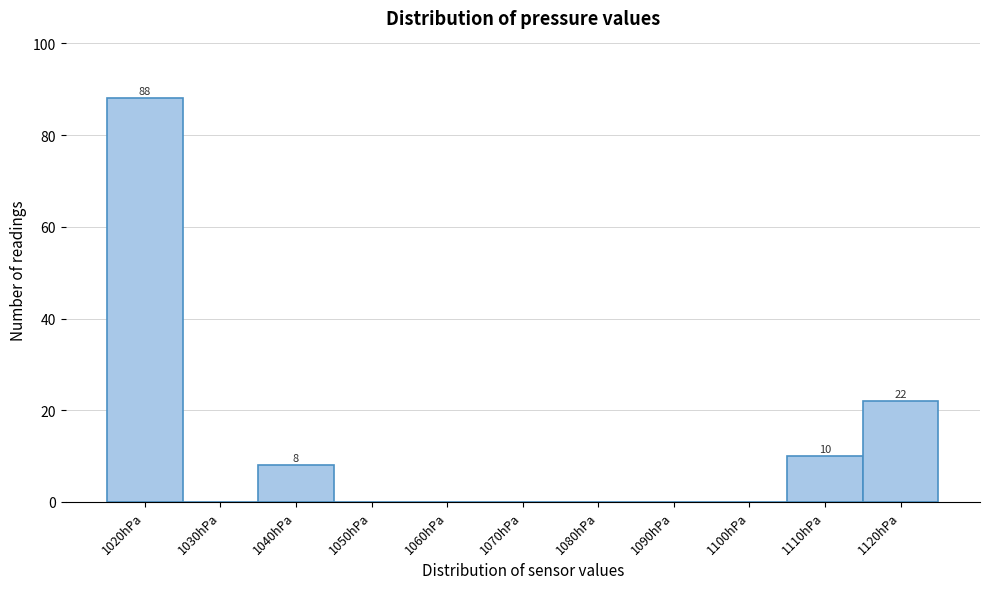

Reading right to left, list all the values displayed in this chart.

1120hPa=22	1110hPa=10	1100hPa=0	1090hPa=0	1080hPa=0	1070hPa=0	1060hPa=0	1050hPa=0	1040hPa=8	1030hPa=0	1020hPa=88